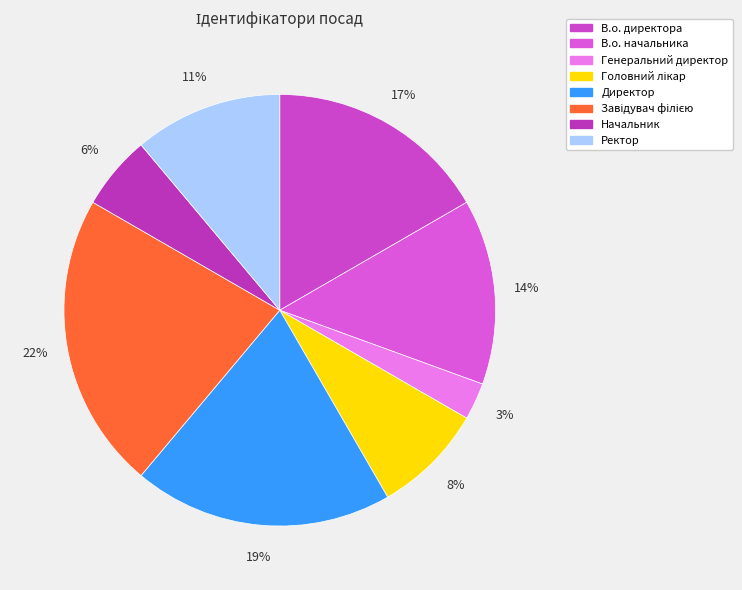

How much of the chart is everything except Ректор?

88.9%